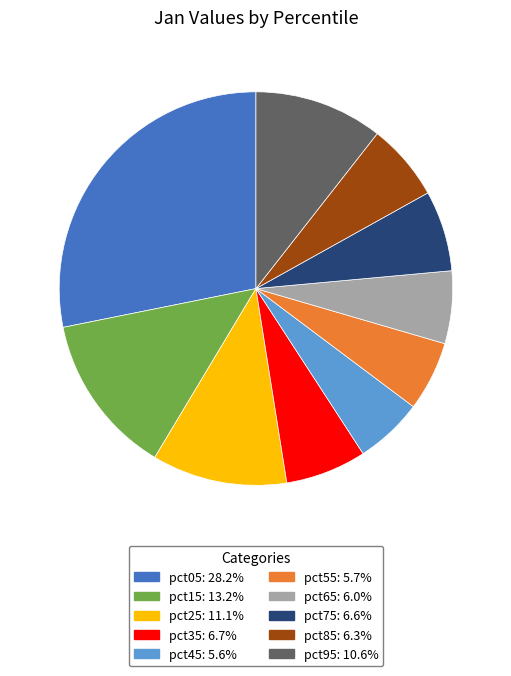

The pct65 slice represents 17% of the pie. True or false?

False